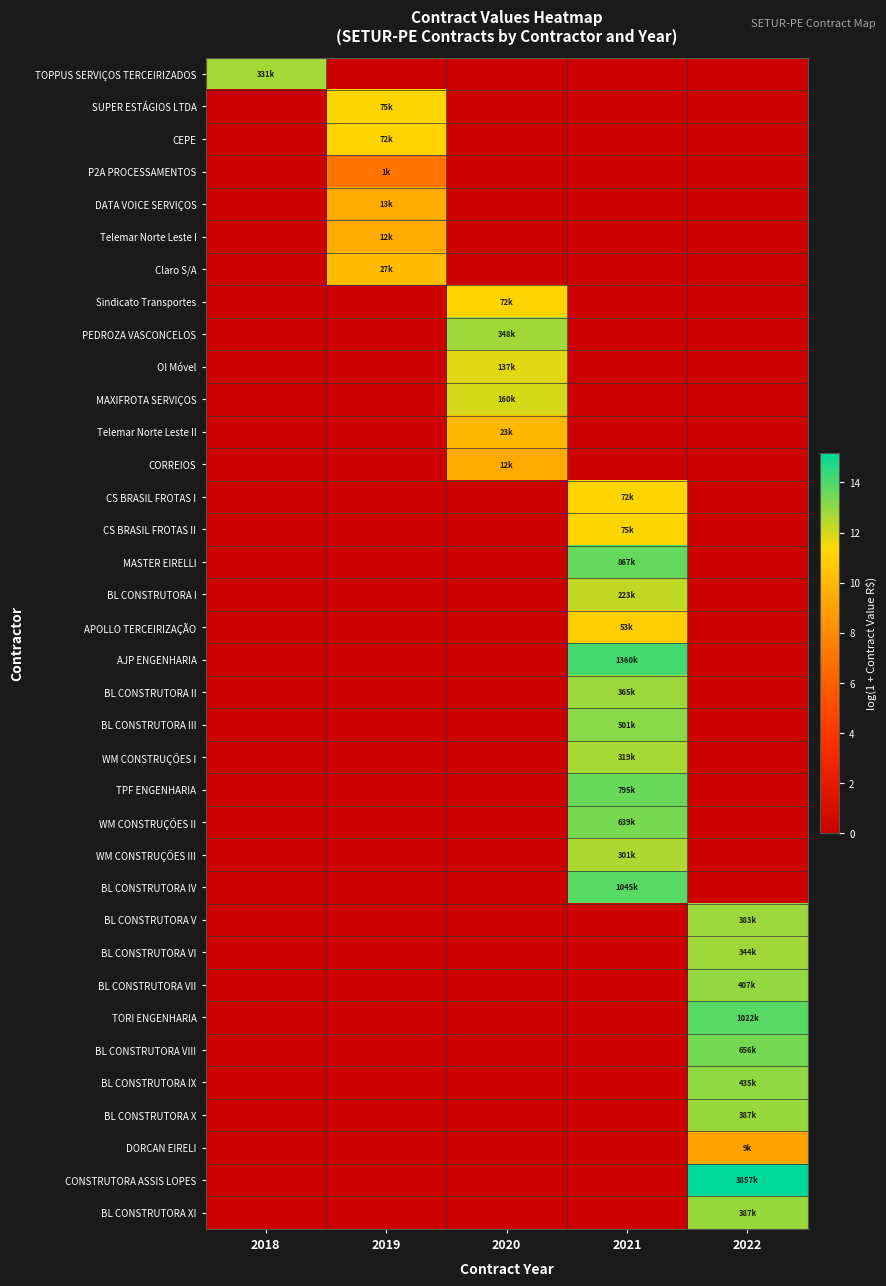

Reading right to left, list all the values displayed in this chart.

TOPPUS SERVIÇOS TERCEIRIZADOS: 2022=0.0	2021=0.0	2020=0.0	2019=0.0	2018=12.7
SUPER ESTÁGIOS LTDA: 2022=0.0	2021=0.0	2020=0.0	2019=11.2	2018=0.0
CEPE: 2022=0.0	2021=0.0	2020=0.0	2019=11.2	2018=0.0
P2A PROCESSAMENTOS: 2022=0.0	2021=0.0	2020=0.0	2019=7.1	2018=0.0
DATA VOICE SERVIÇOS: 2022=0.0	2021=0.0	2020=0.0	2019=9.5	2018=0.0
Telemar Norte Leste I: 2022=0.0	2021=0.0	2020=0.0	2019=9.4	2018=0.0
Claro S/A: 2022=0.0	2021=0.0	2020=0.0	2019=10.2	2018=0.0
Sindicato Transportes: 2022=0.0	2021=0.0	2020=11.2	2019=0.0	2018=0.0
PEDROZA VASCONCELOS: 2022=0.0	2021=0.0	2020=12.8	2019=0.0	2018=0.0
OI Móvel: 2022=0.0	2021=0.0	2020=11.8	2019=0.0	2018=0.0
MAXIFROTA SERVIÇOS: 2022=0.0	2021=0.0	2020=12.0	2019=0.0	2018=0.0
Telemar Norte Leste II: 2022=0.0	2021=0.0	2020=10.1	2019=0.0	2018=0.0
CORREIOS: 2022=0.0	2021=0.0	2020=9.4	2019=0.0	2018=0.0
CS BRASIL FROTAS I: 2022=0.0	2021=11.2	2020=0.0	2019=0.0	2018=0.0
CS BRASIL FROTAS II: 2022=0.0	2021=11.2	2020=0.0	2019=0.0	2018=0.0
MASTER EIRELLI: 2022=0.0	2021=13.7	2020=0.0	2019=0.0	2018=0.0
BL CONSTRUTORA I: 2022=0.0	2021=12.3	2020=0.0	2019=0.0	2018=0.0
APOLLO TERCEIRIZAÇÃO: 2022=0.0	2021=10.9	2020=0.0	2019=0.0	2018=0.0
AJP ENGENHARIA: 2022=0.0	2021=14.1	2020=0.0	2019=0.0	2018=0.0
BL CONSTRUTORA II: 2022=0.0	2021=12.8	2020=0.0	2019=0.0	2018=0.0
BL CONSTRUTORA III: 2022=0.0	2021=13.1	2020=0.0	2019=0.0	2018=0.0
WM CONSTRUÇÕES I: 2022=0.0	2021=12.7	2020=0.0	2019=0.0	2018=0.0
TPF ENGENHARIA: 2022=0.0	2021=13.6	2020=0.0	2019=0.0	2018=0.0
WM CONSTRUÇÕES II: 2022=0.0	2021=13.4	2020=0.0	2019=0.0	2018=0.0
WM CONSTRUÇÕES III: 2022=0.0	2021=12.6	2020=0.0	2019=0.0	2018=0.0
BL CONSTRUTORA IV: 2022=0.0	2021=13.9	2020=0.0	2019=0.0	2018=0.0
BL CONSTRUTORA V: 2022=12.9	2021=0.0	2020=0.0	2019=0.0	2018=0.0
BL CONSTRUTORA VI: 2022=12.7	2021=0.0	2020=0.0	2019=0.0	2018=0.0
BL CONSTRUTORA VII: 2022=12.9	2021=0.0	2020=0.0	2019=0.0	2018=0.0
TORI ENGENHARIA: 2022=13.8	2021=0.0	2020=0.0	2019=0.0	2018=0.0
BL CONSTRUTORA VIII: 2022=13.4	2021=0.0	2020=0.0	2019=0.0	2018=0.0
BL CONSTRUTORA IX: 2022=13.0	2021=0.0	2020=0.0	2019=0.0	2018=0.0
BL CONSTRUTORA X: 2022=12.9	2021=0.0	2020=0.0	2019=0.0	2018=0.0
DORCAN EIRELI: 2022=9.1	2021=0.0	2020=0.0	2019=0.0	2018=0.0
CONSTRUTORA ASSIS LOPES: 2022=15.2	2021=0.0	2020=0.0	2019=0.0	2018=0.0
BL CONSTRUTORA XI: 2022=12.9	2021=0.0	2020=0.0	2019=0.0	2018=0.0